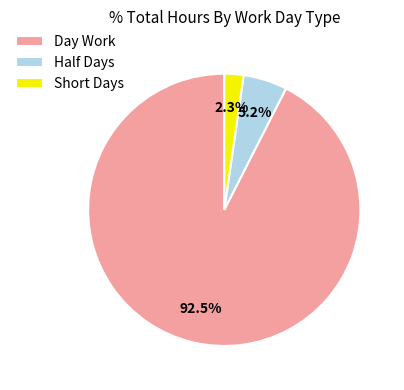

How many slices are in this pie chart?

3